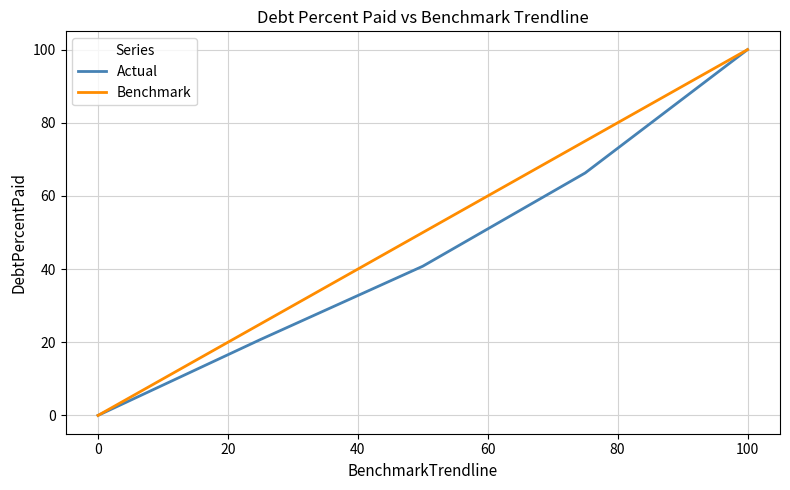

How many lines are shown in the chart?

2